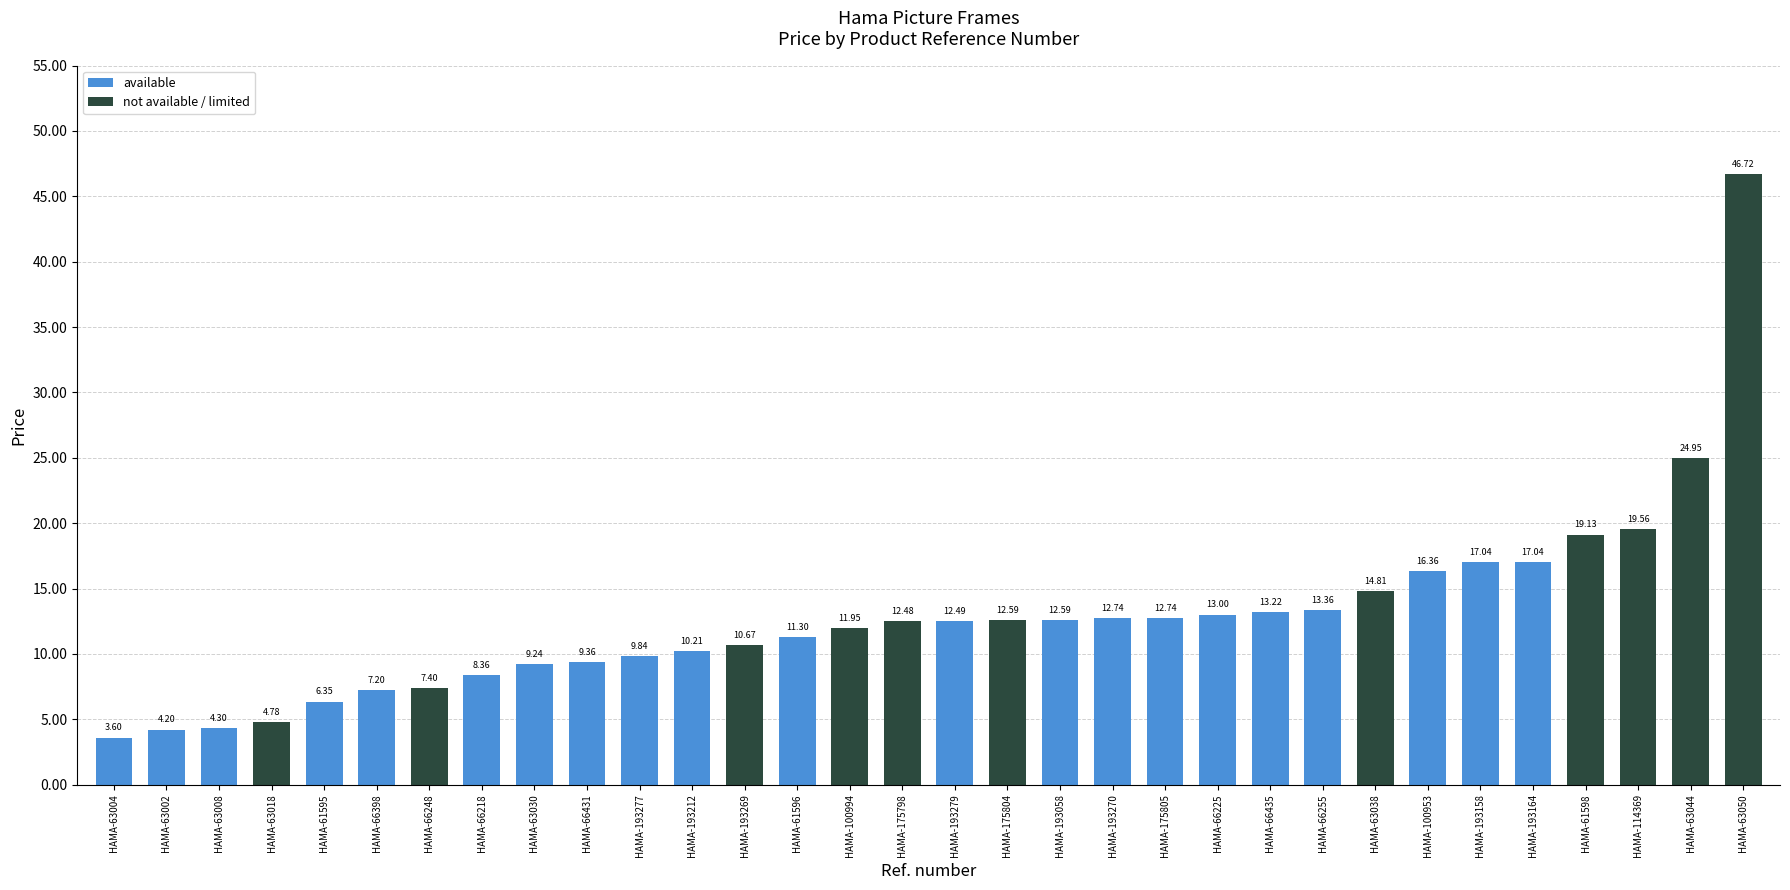

What is the difference between the maximum and minimum values?

43.1